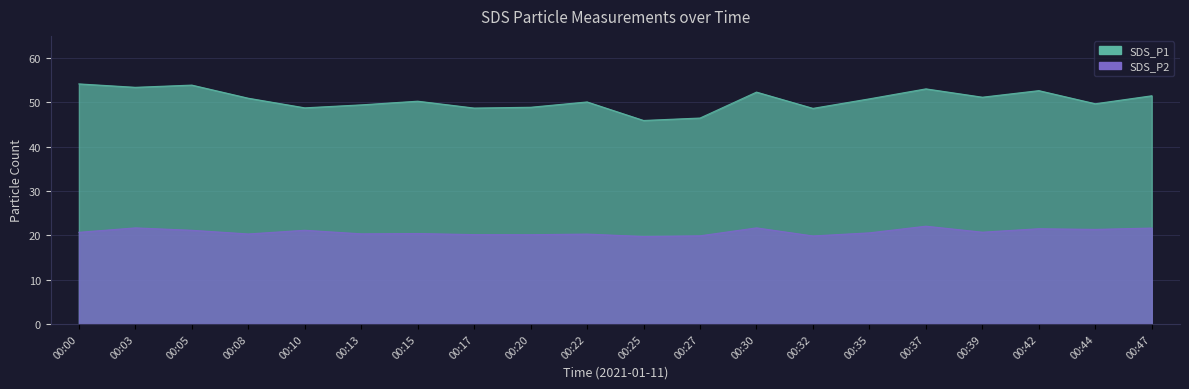

At 00:35, list the series in order from largest to smallest.

SDS_P1, SDS_P2